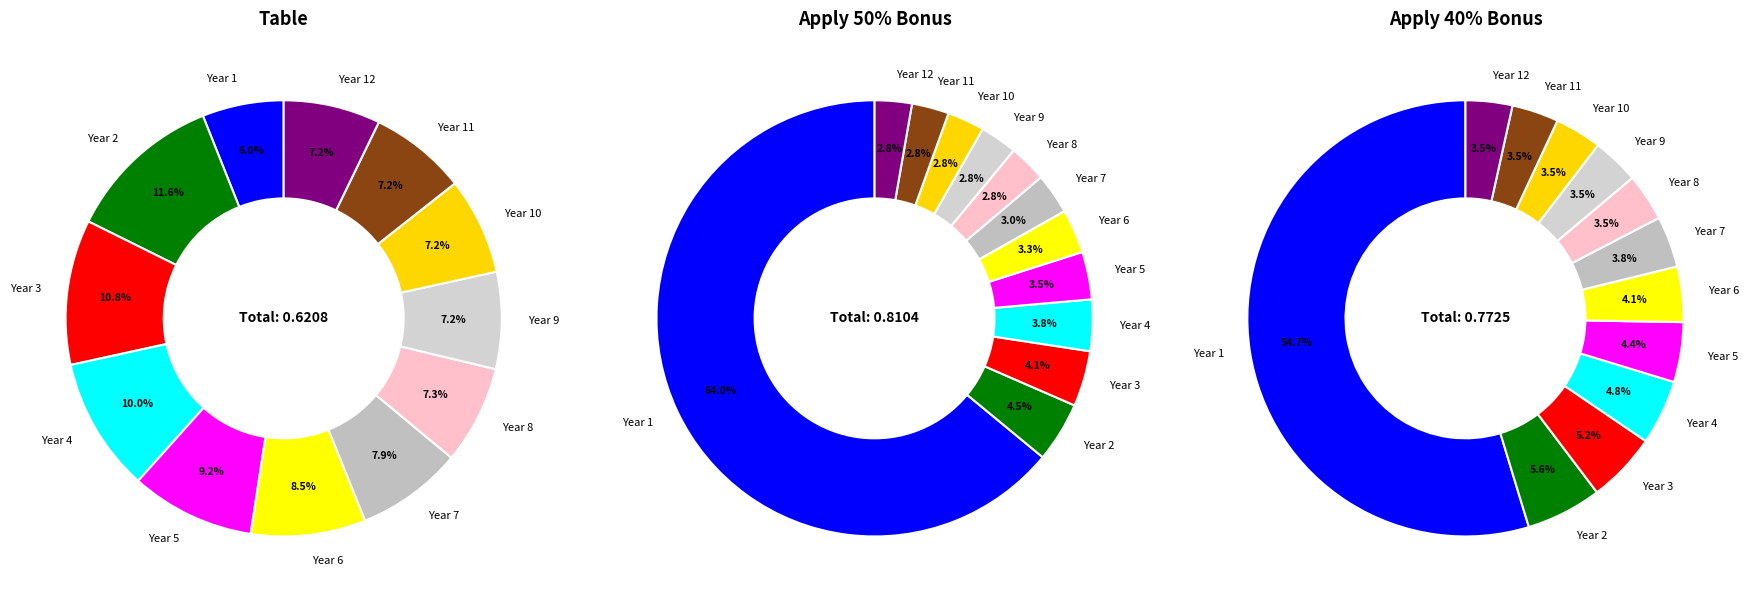

What percentage is the Year 2 slice, to the nearest percent?

12%